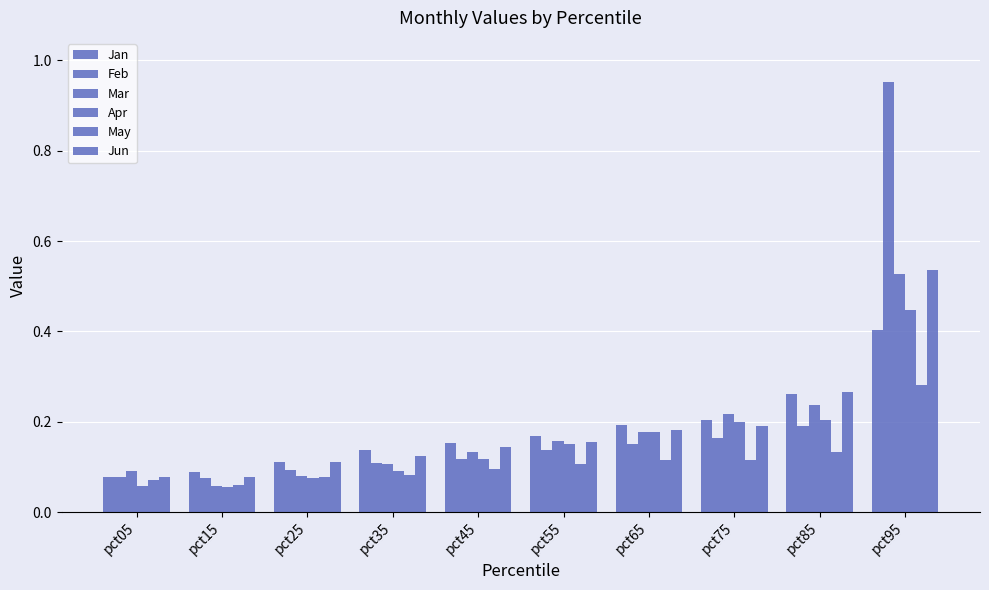

What is the highest value of the Jan series?

0.4